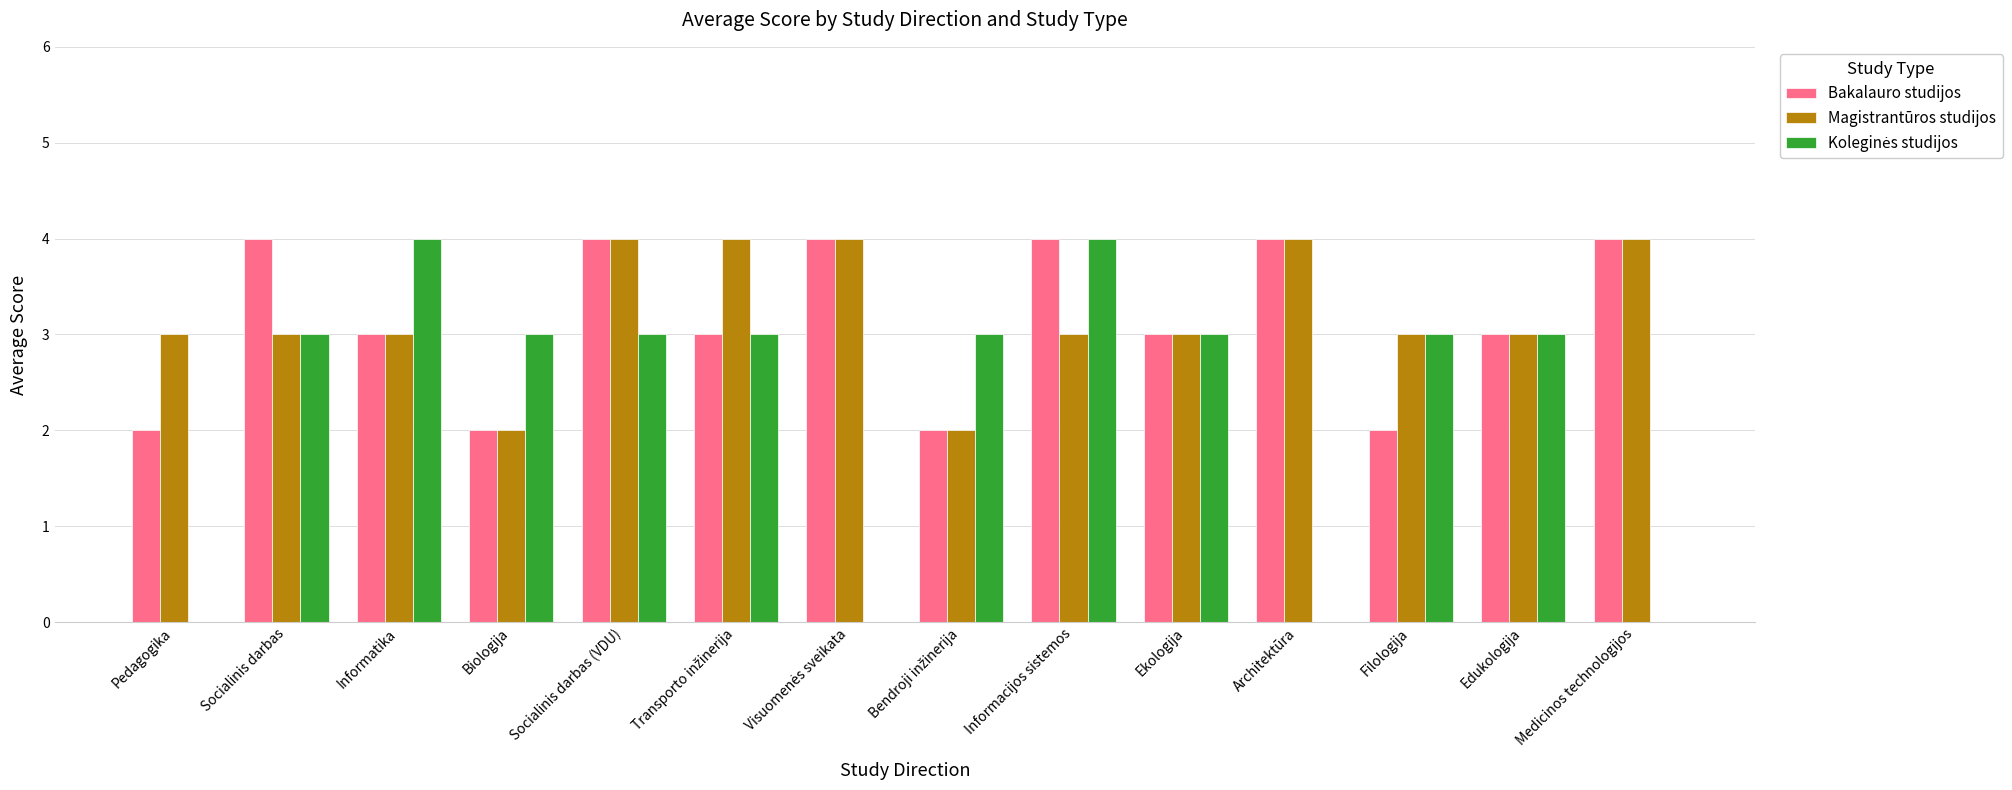

Read the Magistrantūros studijos value at Ekologija.

3